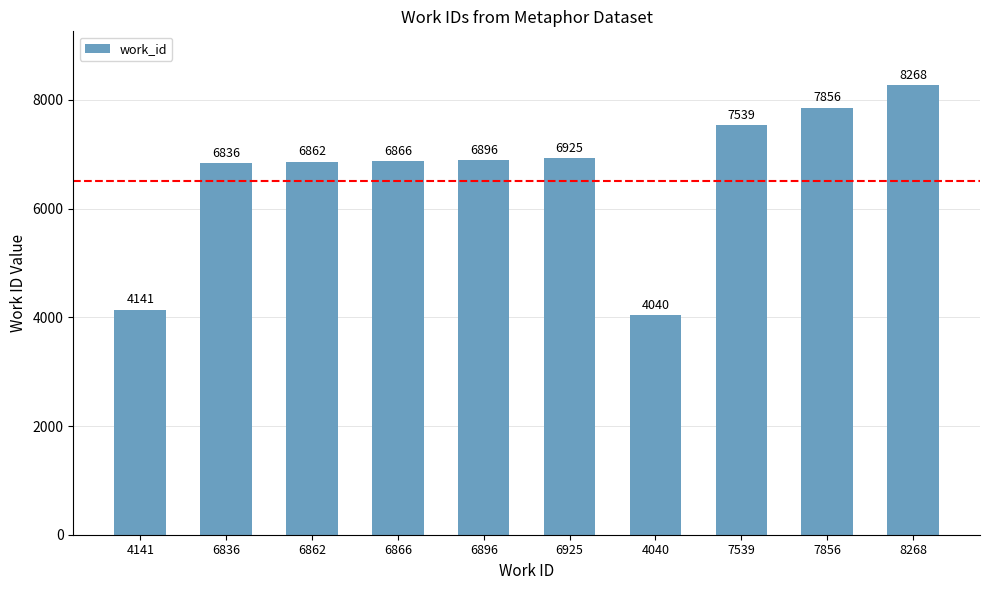

How many bars are there in total?

10